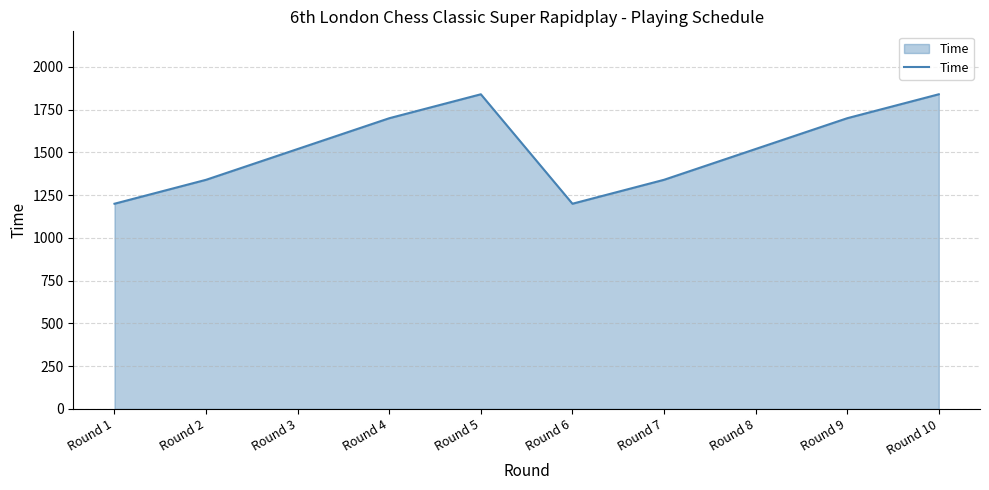

What is the greatest value displayed?

1840